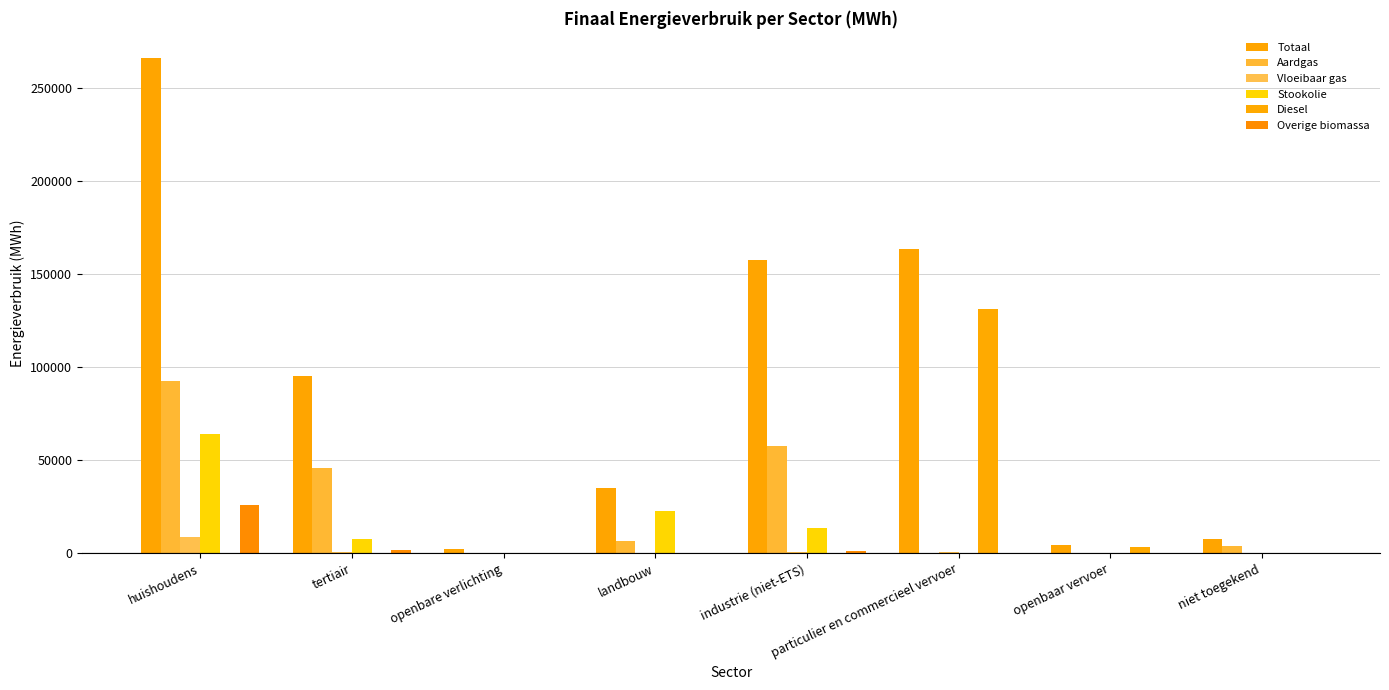

What are all the series names shown in the legend?

Totaal, Aardgas, Vloeibaar gas, Stookolie, Diesel, Overige biomassa